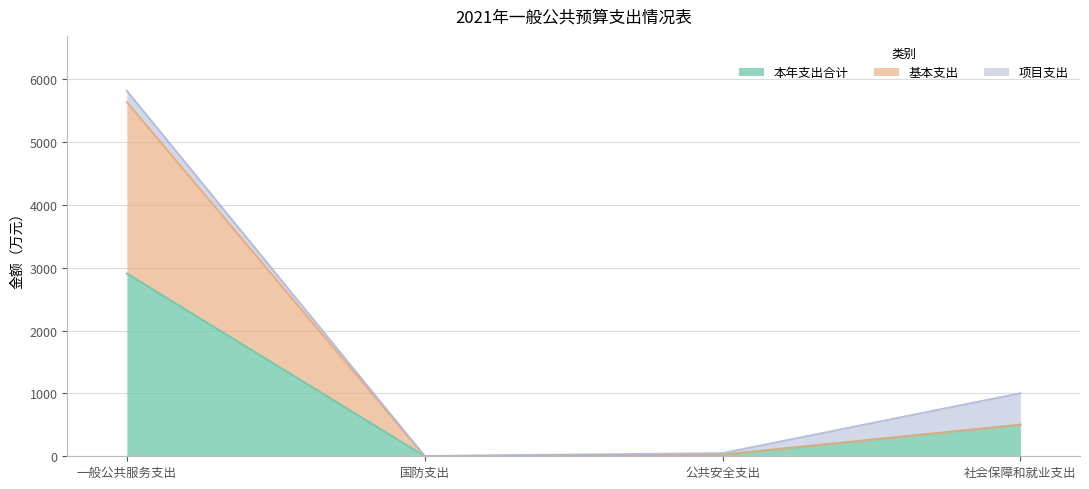

What is the total value across all series at 社会保障和就业支出?

1003.8